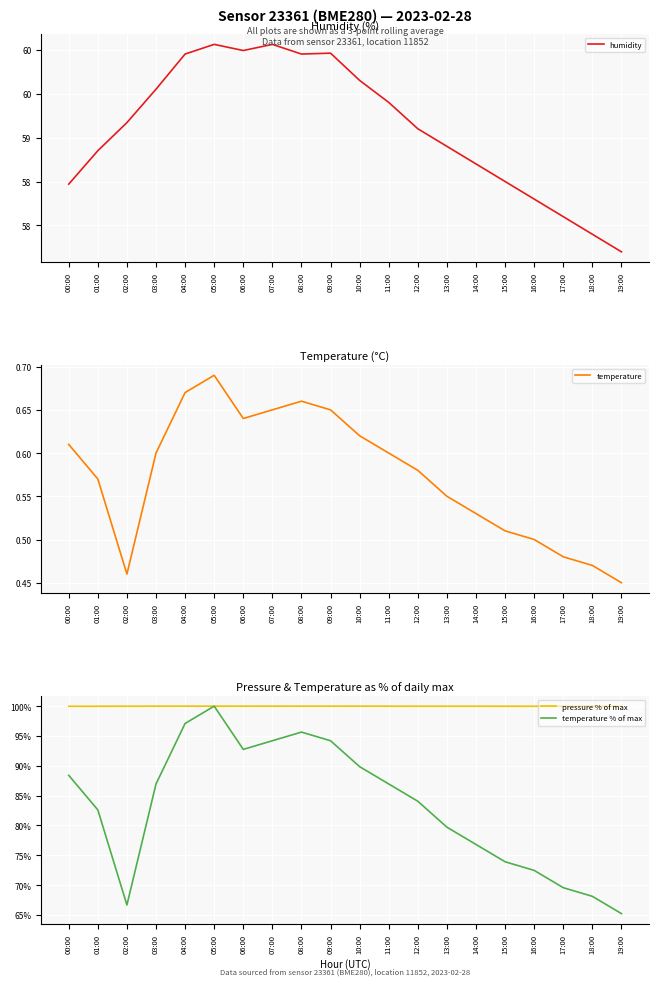

At which label does temperature % of max first exceed 86?

00:00